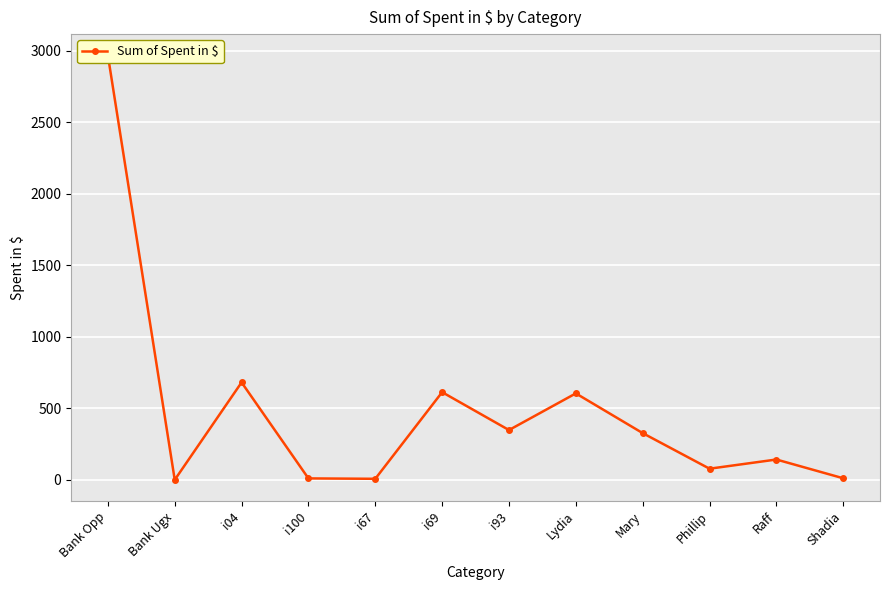

Is it true that the value at i93 is 555.6?

False